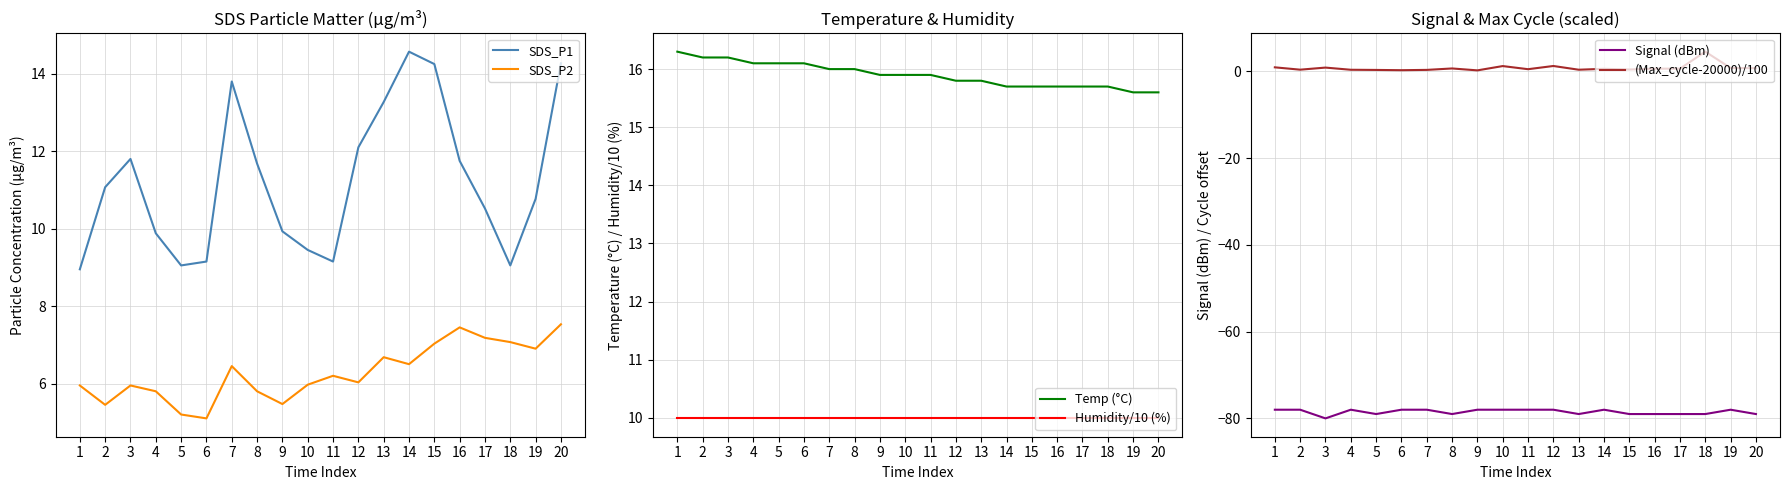

The SDS_P2 series shows 7.5 at 20. True or false?

True